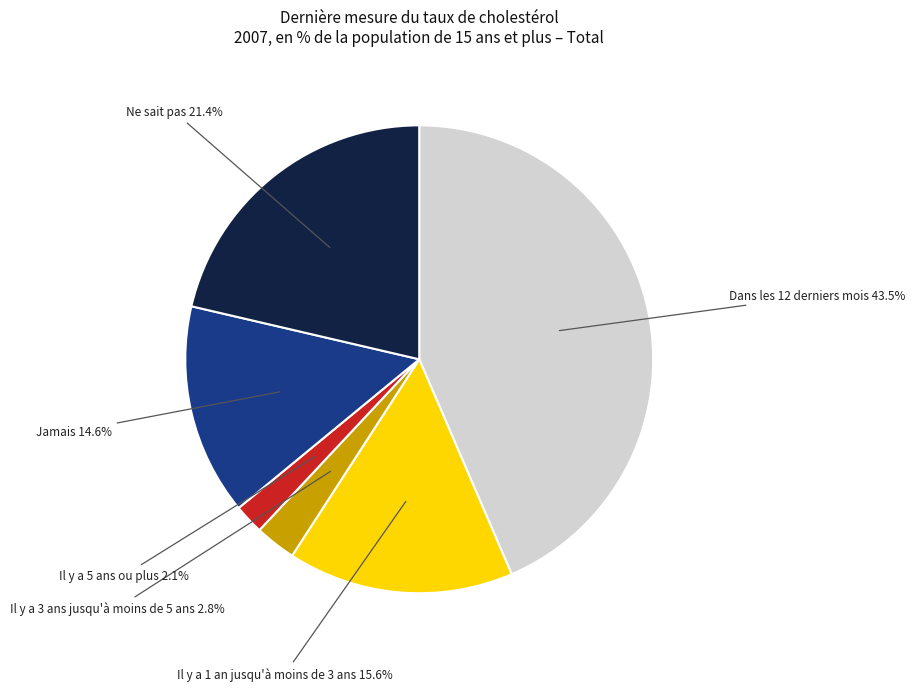

Is there any slice that represents more than half of the pie?

No